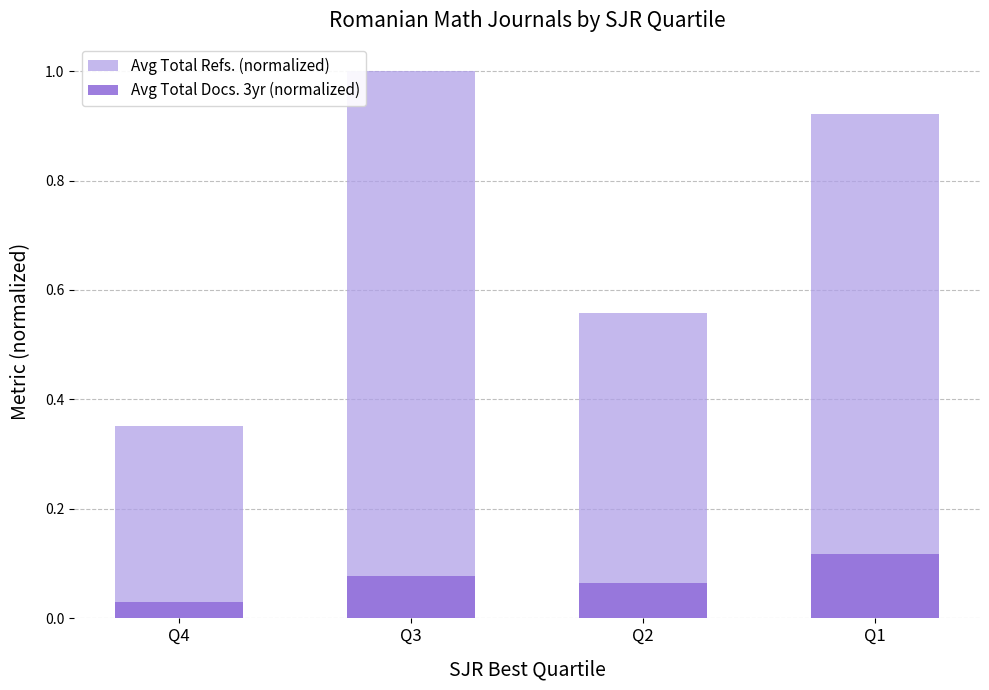

What is the difference between the maximum and minimum values in the Avg Total Docs. 3yr (normalized) series?

0.1